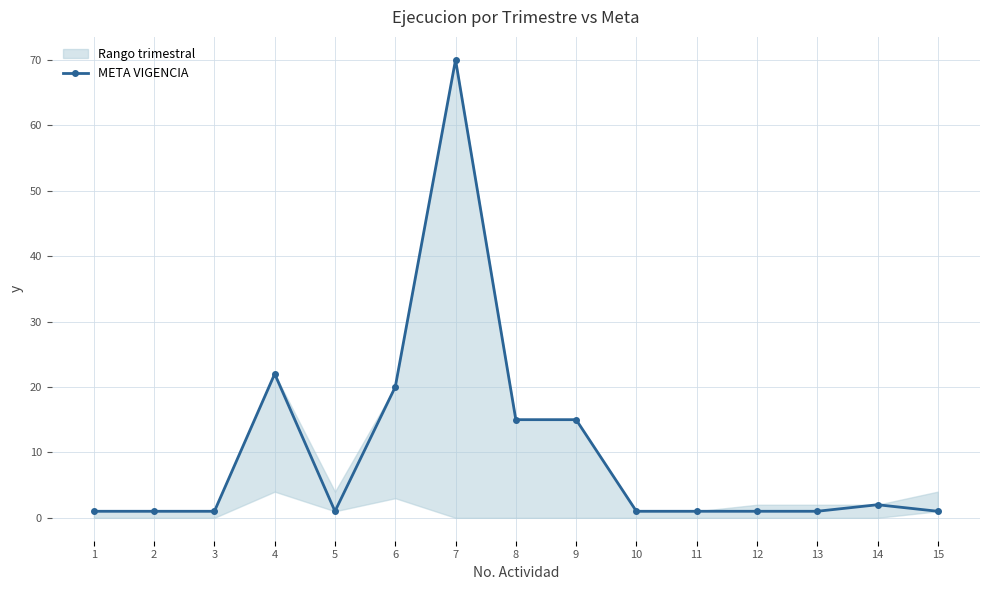

What is the value of the 5th point from the left?

1